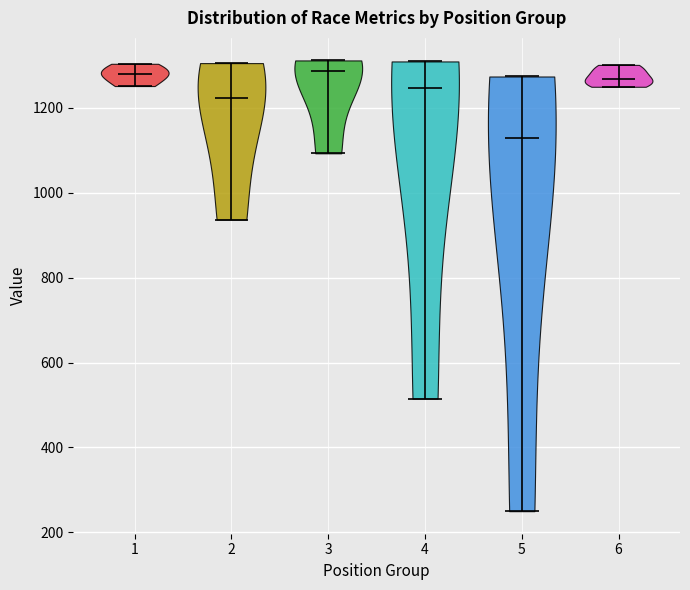

Reading left to right, read every violin against the y-axis: where its median line is, and the lowest and highest points it reaches. The values are not printed on the chart, so give them approximately, as read against the axis.

1: median line 1280, lowest point 1260, highest point 1300
2: median line 1220, lowest point 940, highest point 1300
3: median line 1280, lowest point 1100, highest point 1320
4: median line 1240, lowest point 520, highest point 1300
5: median line 1120, lowest point 240, highest point 1280
6: median line 1260, lowest point 1240, highest point 1300